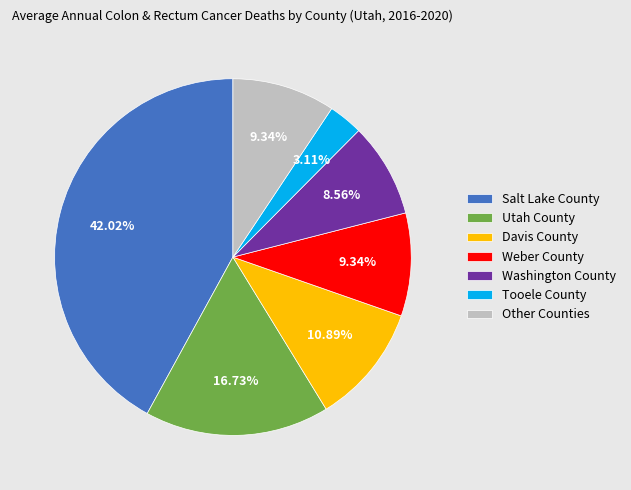

Which category has the smallest portion of the pie?

Tooele County